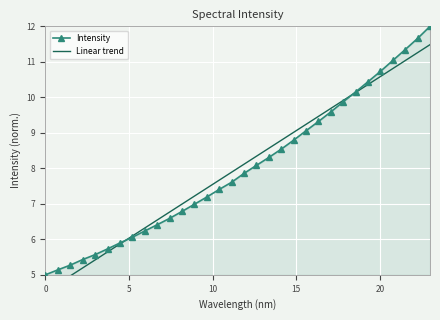

Which series has the largest total across all categories?

Linear trend